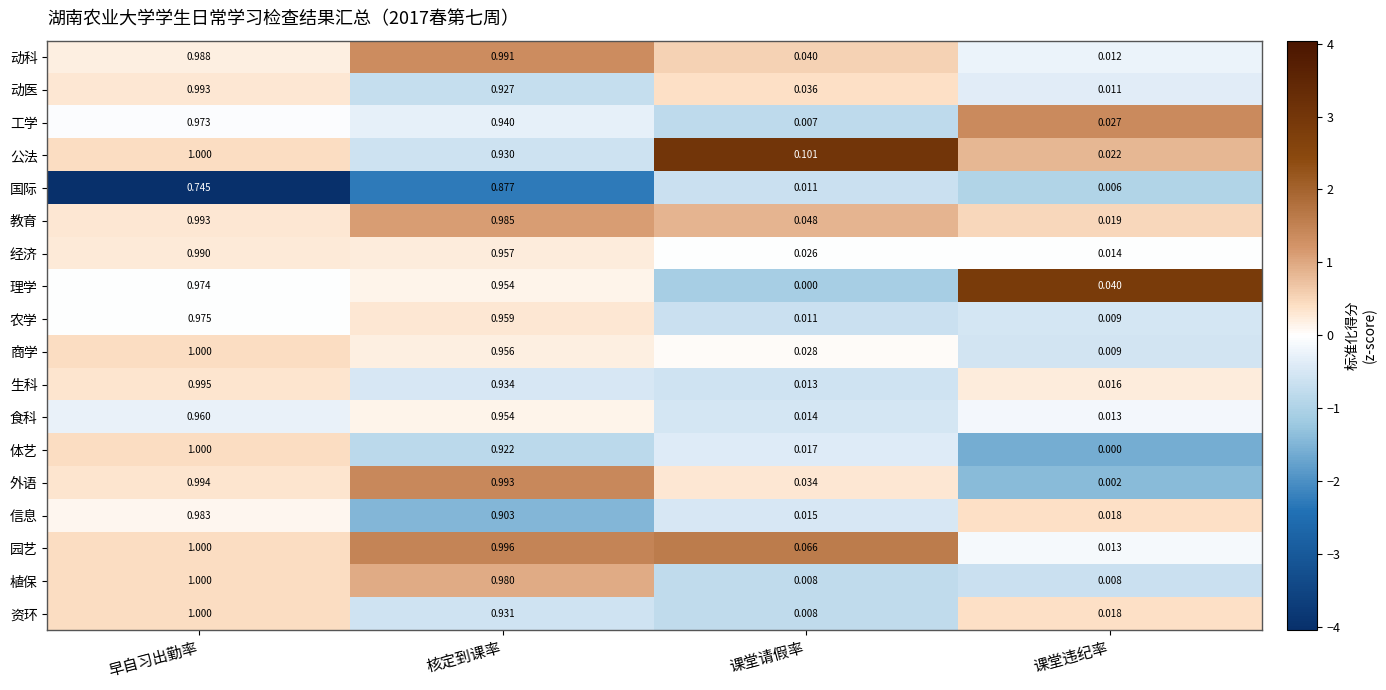

Which label corresponds to the largest value in the chart?

早自习出勤率